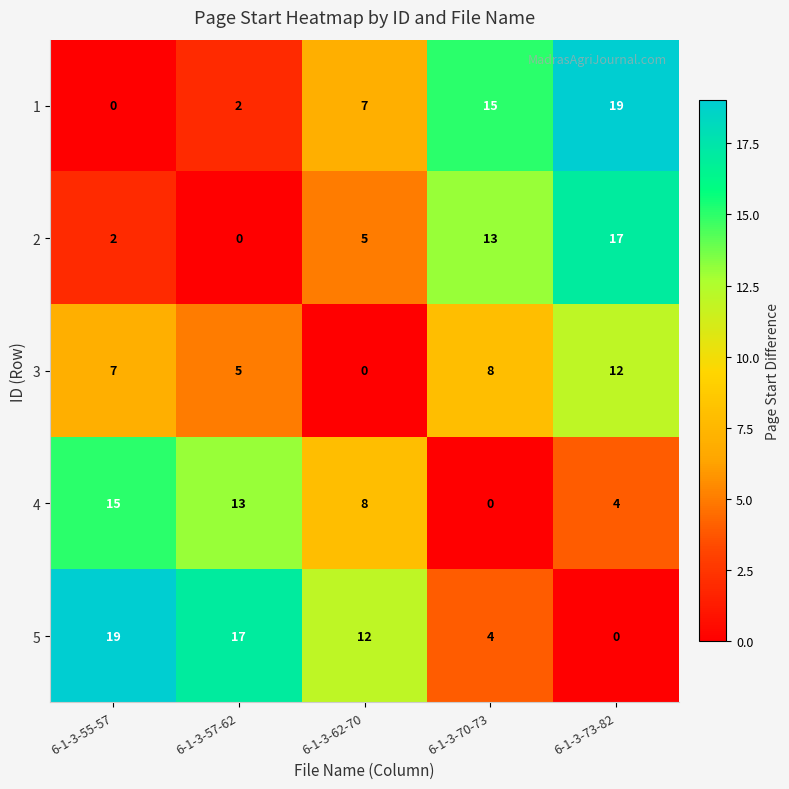

The value of 2 at 6-1-3-73-82 is 17. True or false?

True